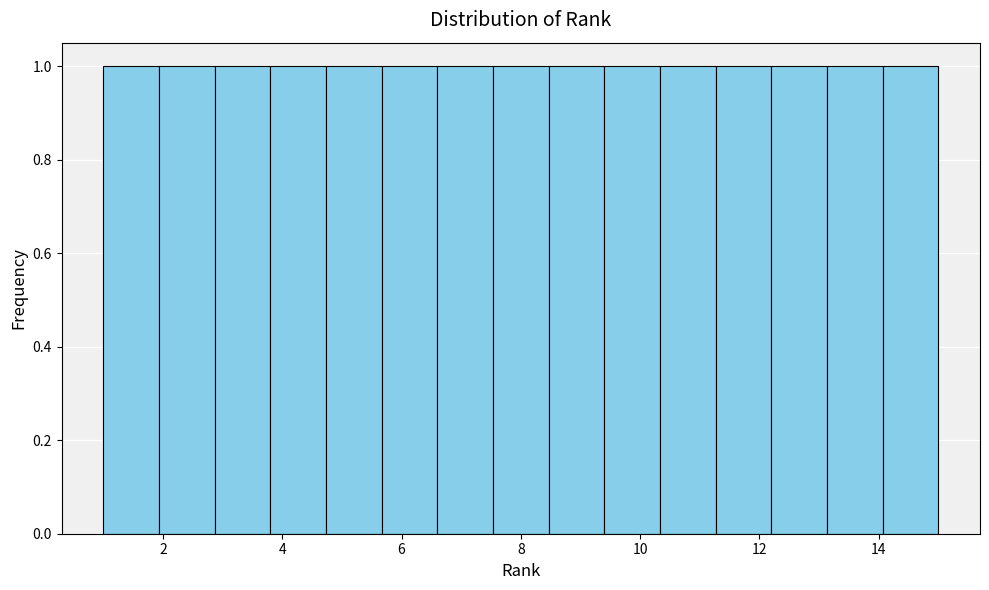

Reading left to right, list every bar in this chart as the range it spans on the x-axis followed by its height. Neither the bar edges nor the heights are printed on the chart, so give them approximately, as read against the axes.

1.0 to 2.0: 1
2.0 to 2.8: 1
2.8 to 3.8: 1
3.8 to 4.8: 1
4.8 to 5.6: 1
5.6 to 6.6: 1
6.6 to 7.6: 1
7.6 to 8.4: 1
8.4 to 9.4: 1
9.4 to 10.4: 1
10.4 to 11.2: 1
11.2 to 12.2: 1
12.2 to 13.2: 1
13.2 to 14.0: 1
14.0 to 15.0: 1